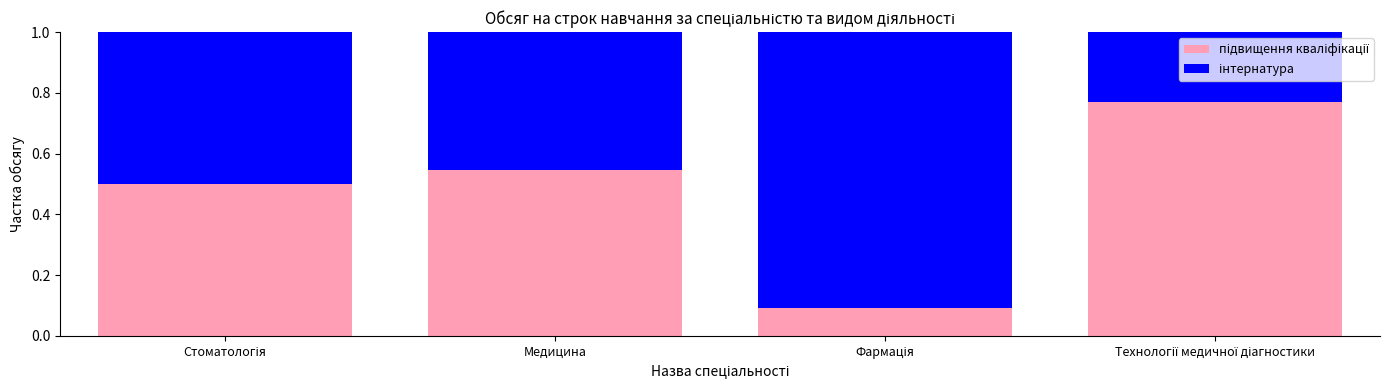

At how many categories does at least one series exceed 0?

4